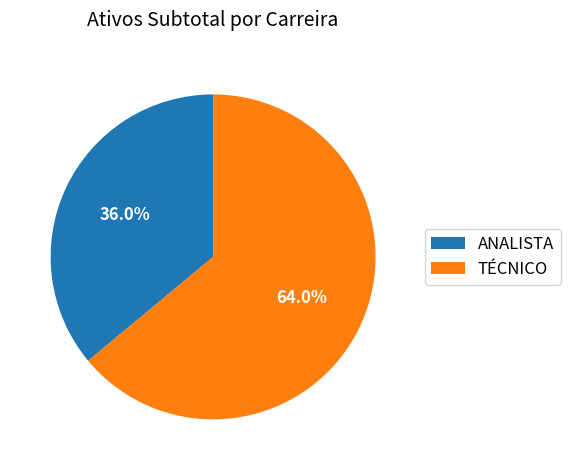

Which slice is the smallest?

ANALISTA